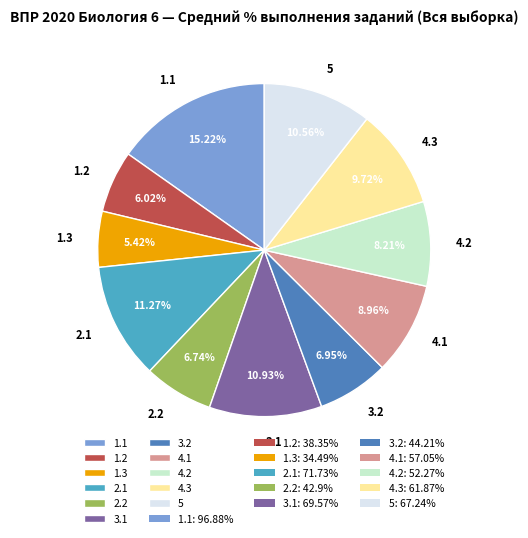

True or false: 1.1 accounts for 15% of the total.

True